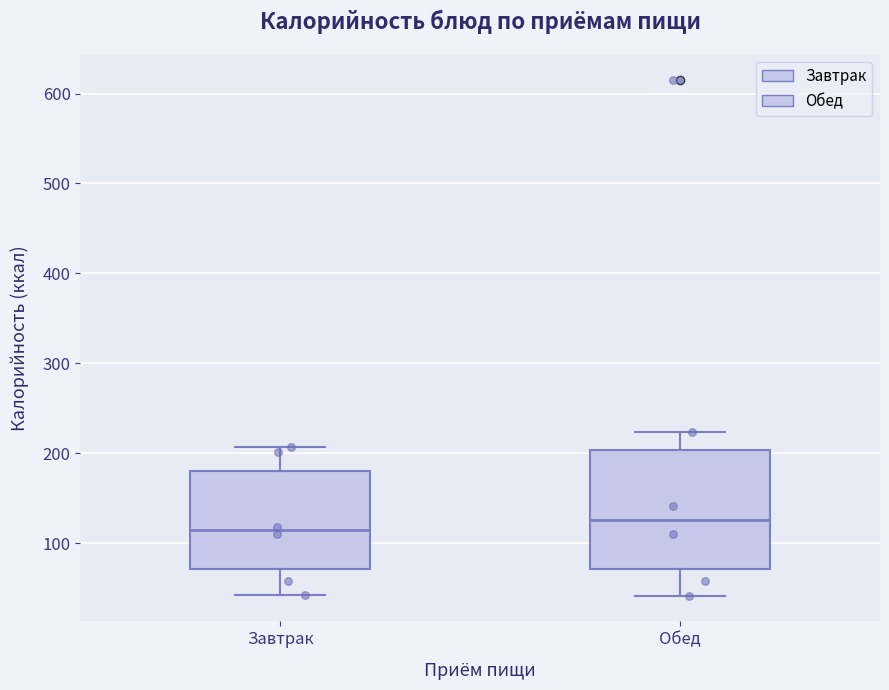

Which box's median line is the lowest?

Завтрак